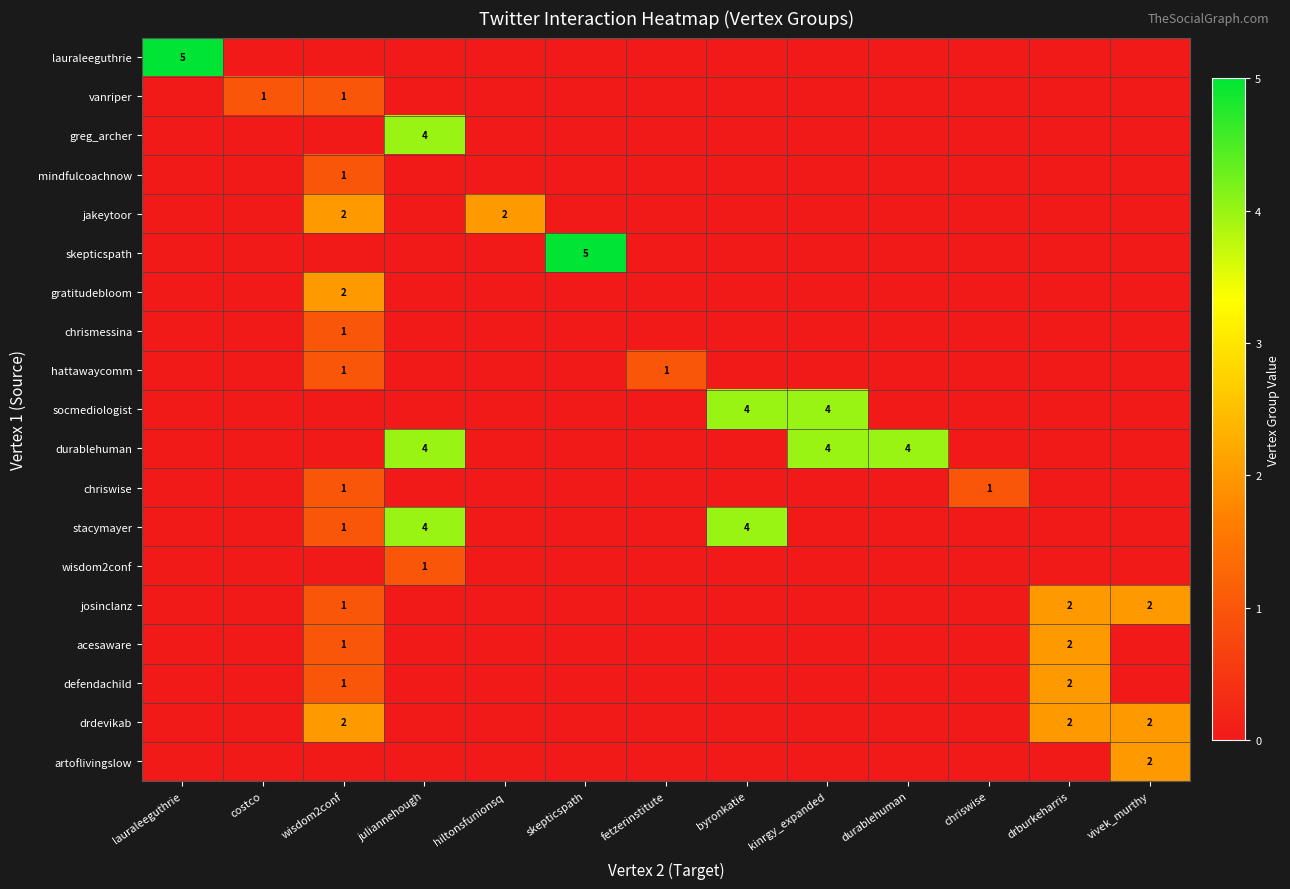

At which label does josinclanz reach its peak?

drburkeharris